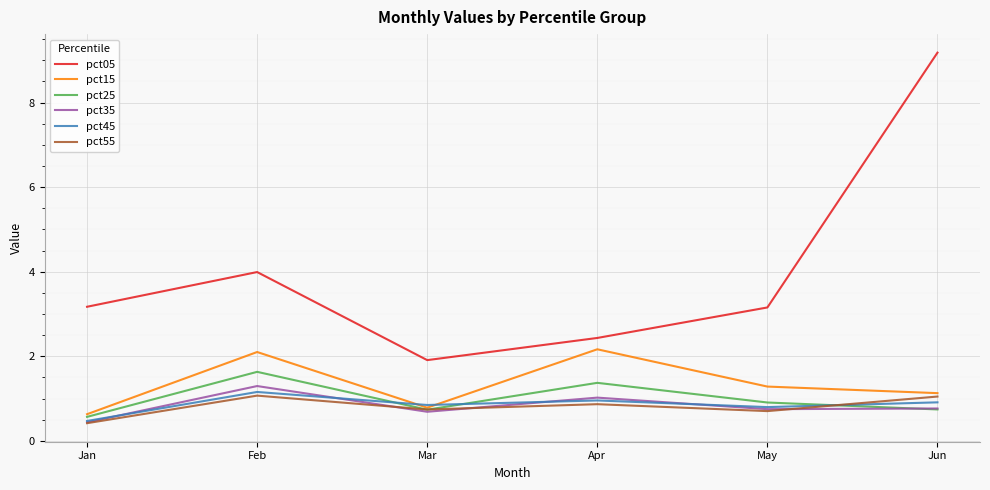

True or false: pct05 has a value of 3.2 at May.

True